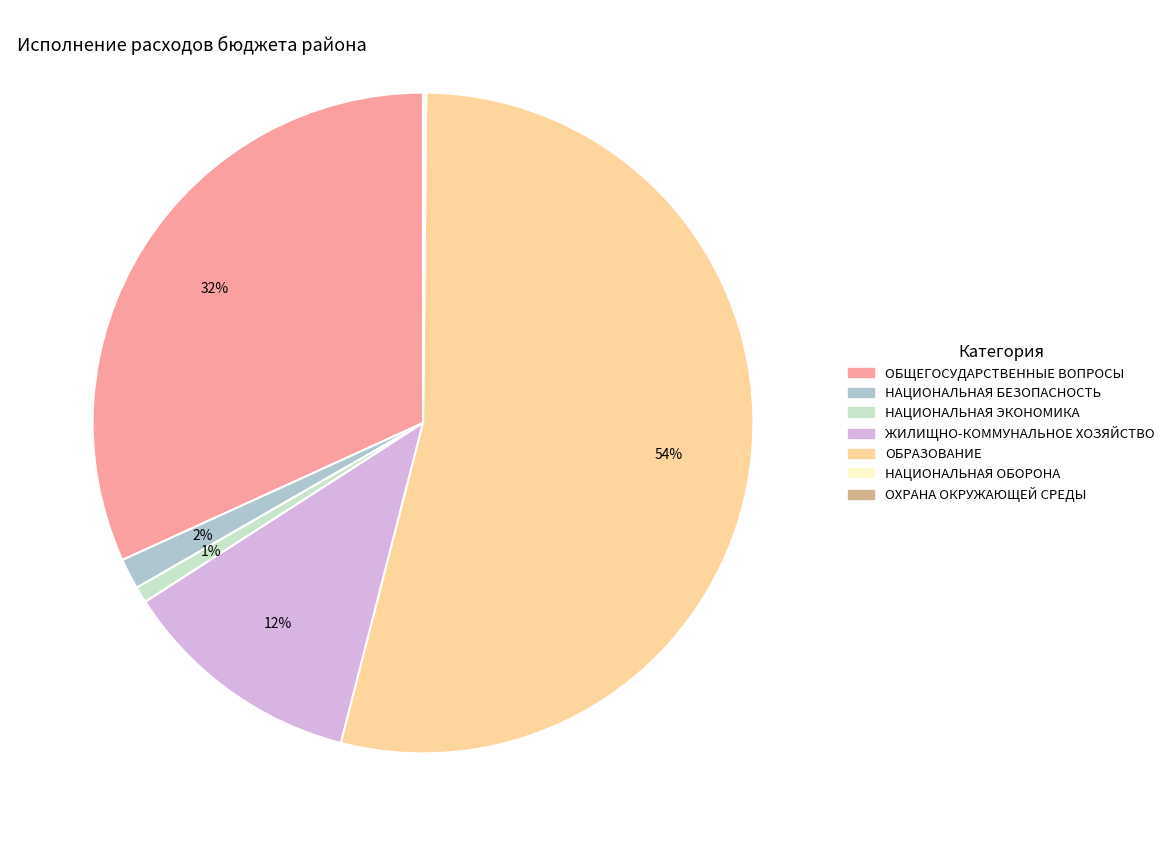

To the nearest percent, what is the average slice percentage?

14%